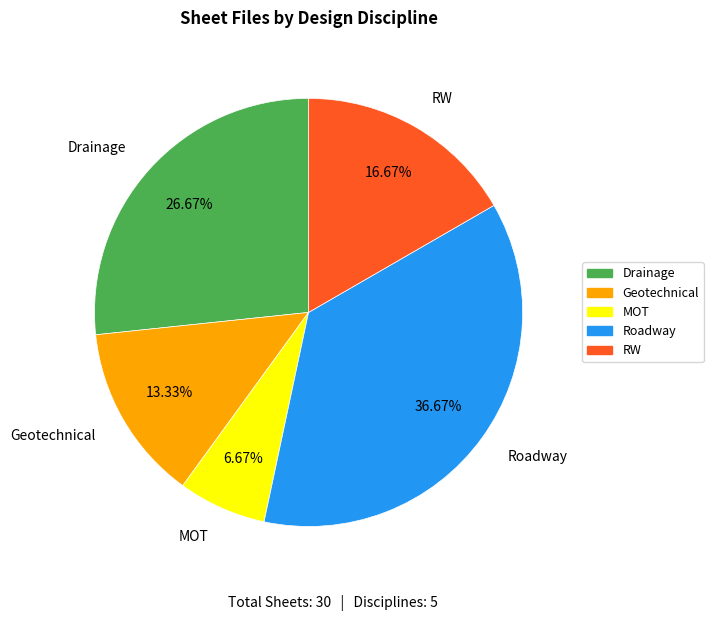

Rank the categories by value from lowest to highest.

MOT, Geotechnical, RW, Drainage, Roadway